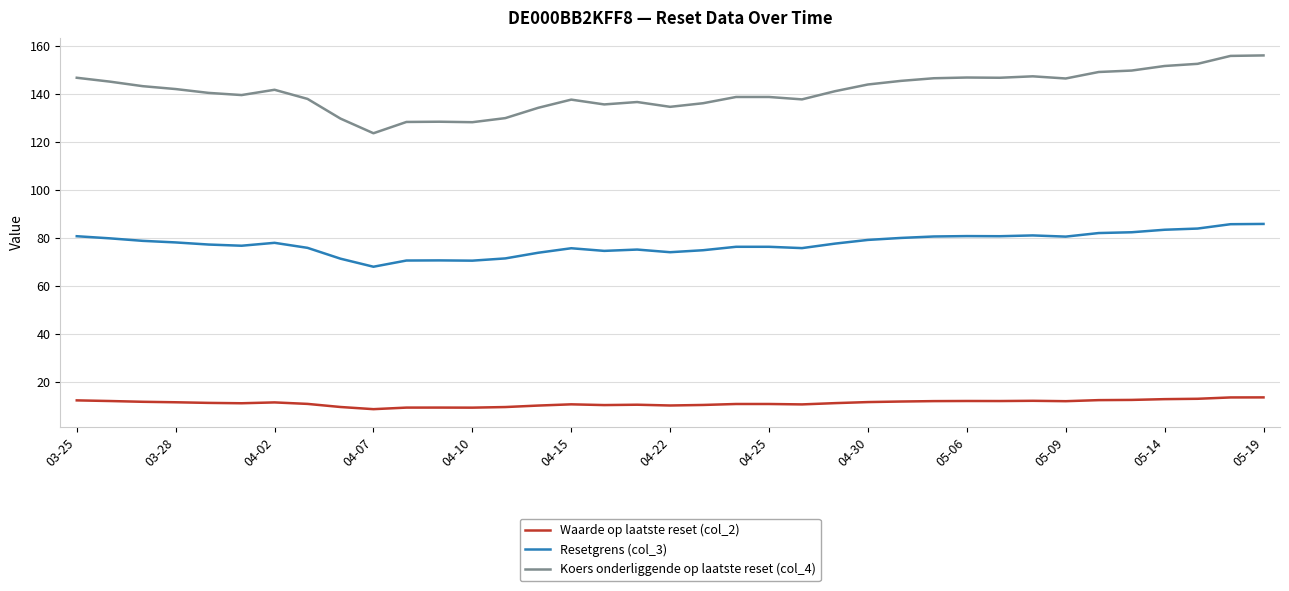

Which series has the largest range (max minus min)?

Koers onderliggende op laatste reset (col_4)